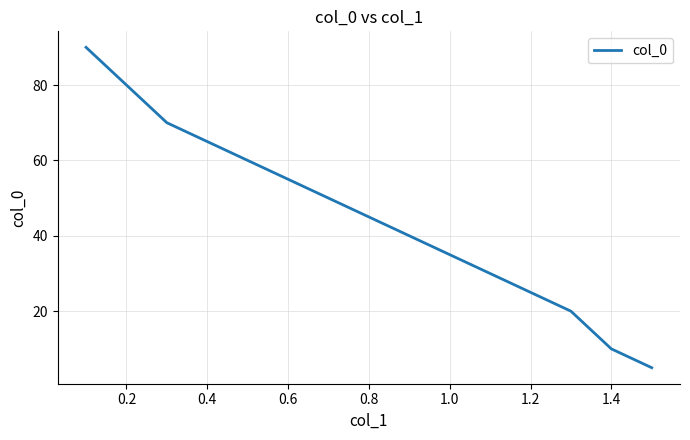

What is the smallest value displayed?

5